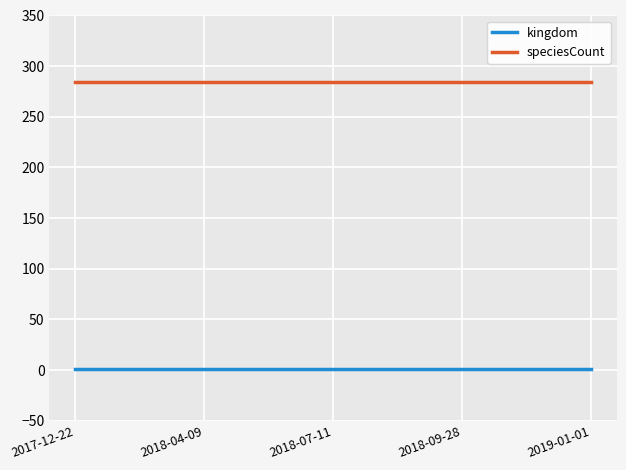

Rank the series at 2019-01-01 from lowest to highest value.

kingdom, speciesCount